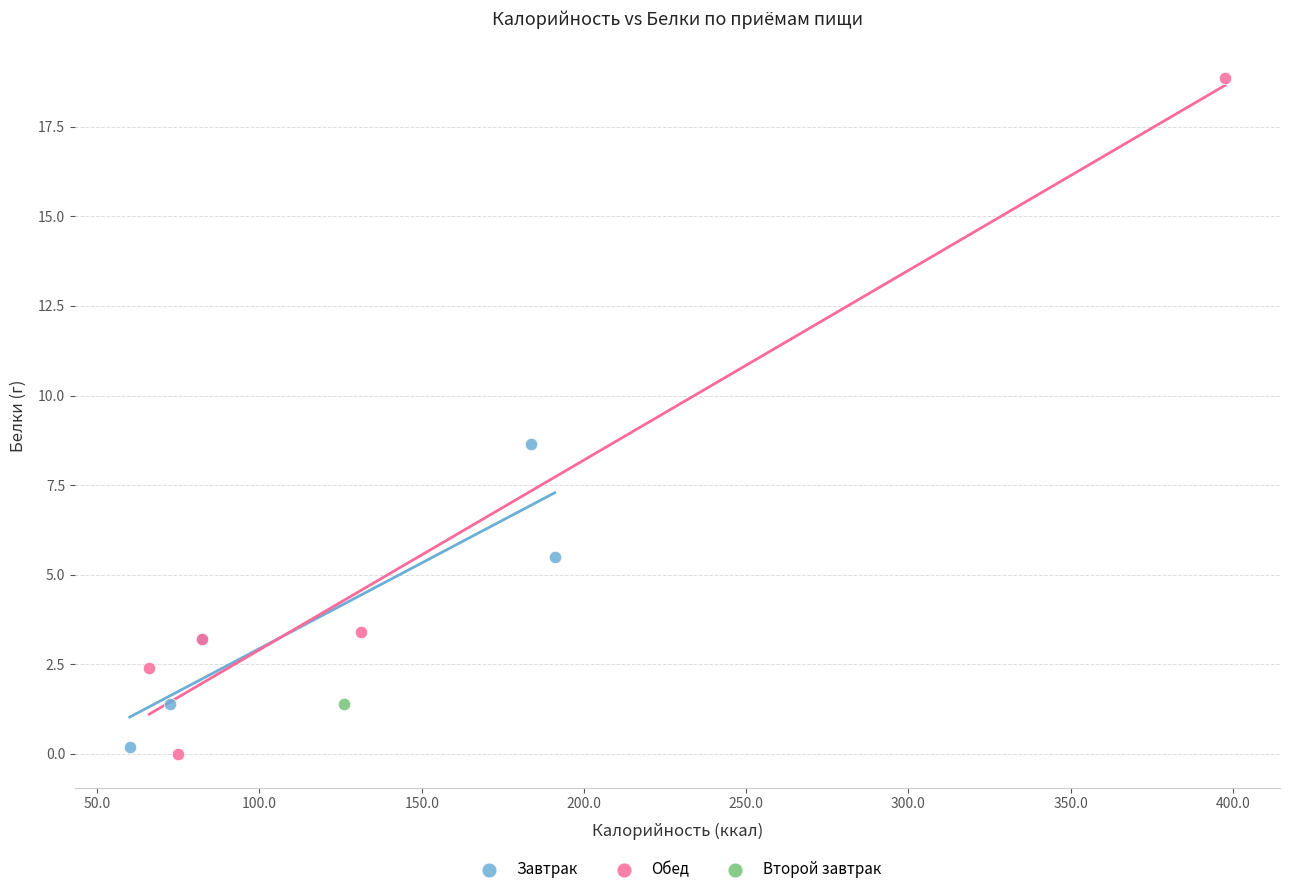

What are all the series names shown in the legend?

Завтрак, Обед, Второй завтрак